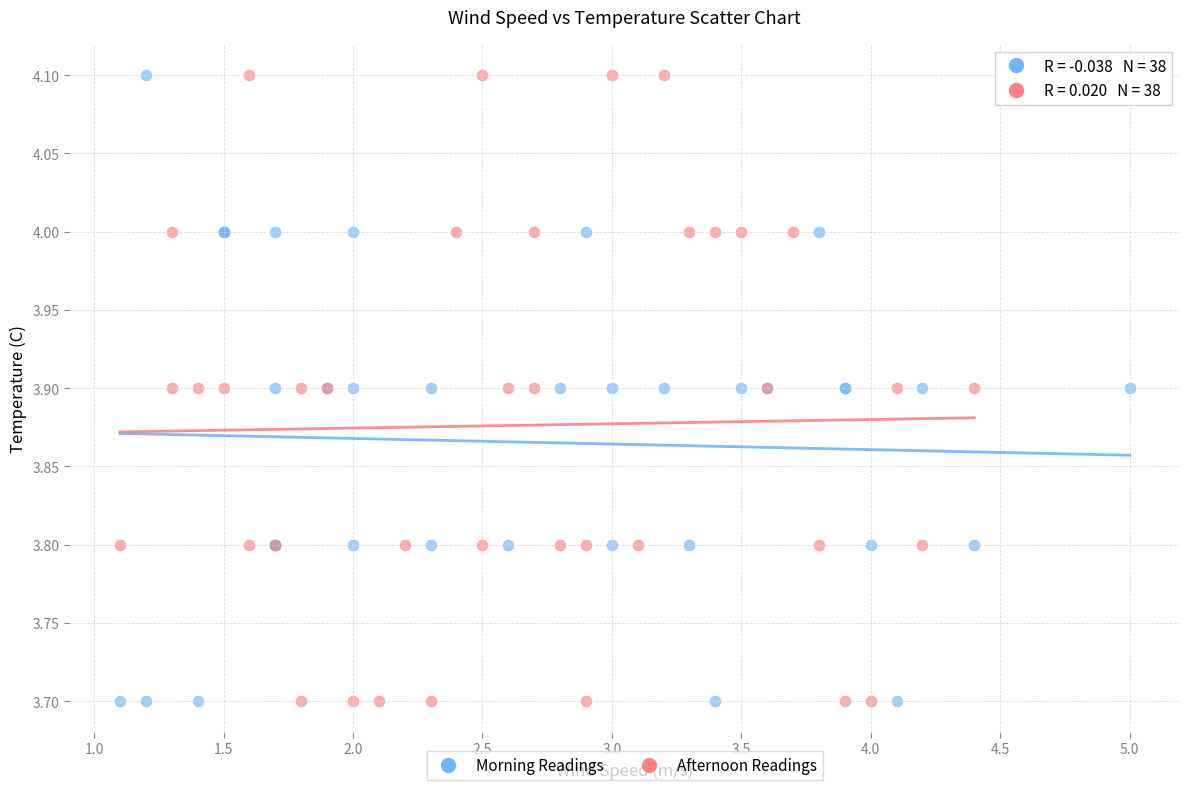

What are all the series names shown in the legend?

Morning Readings, Afternoon Readings